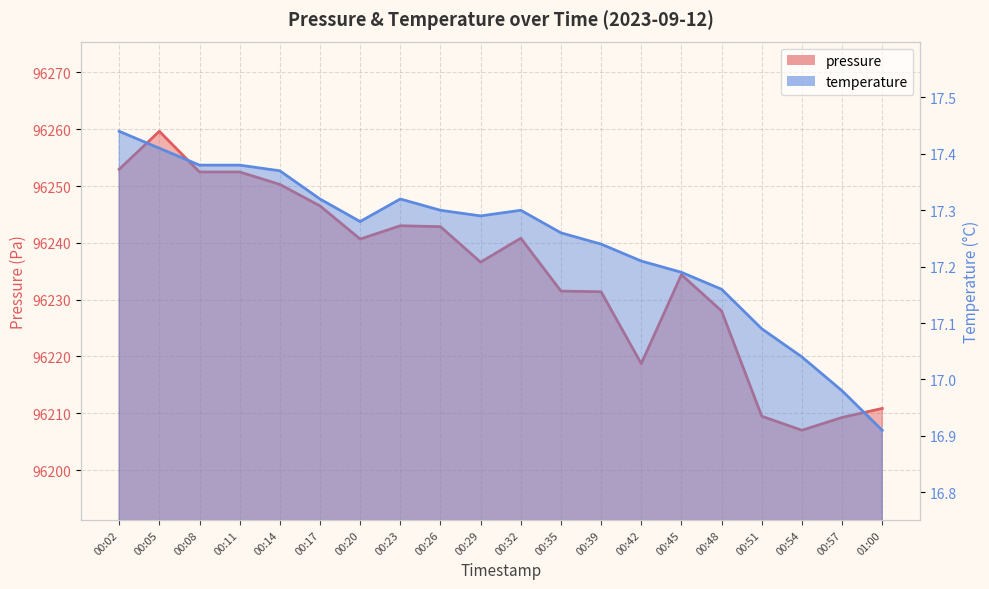

Is it true that pressure equals 96259.6 at 00:05?

True